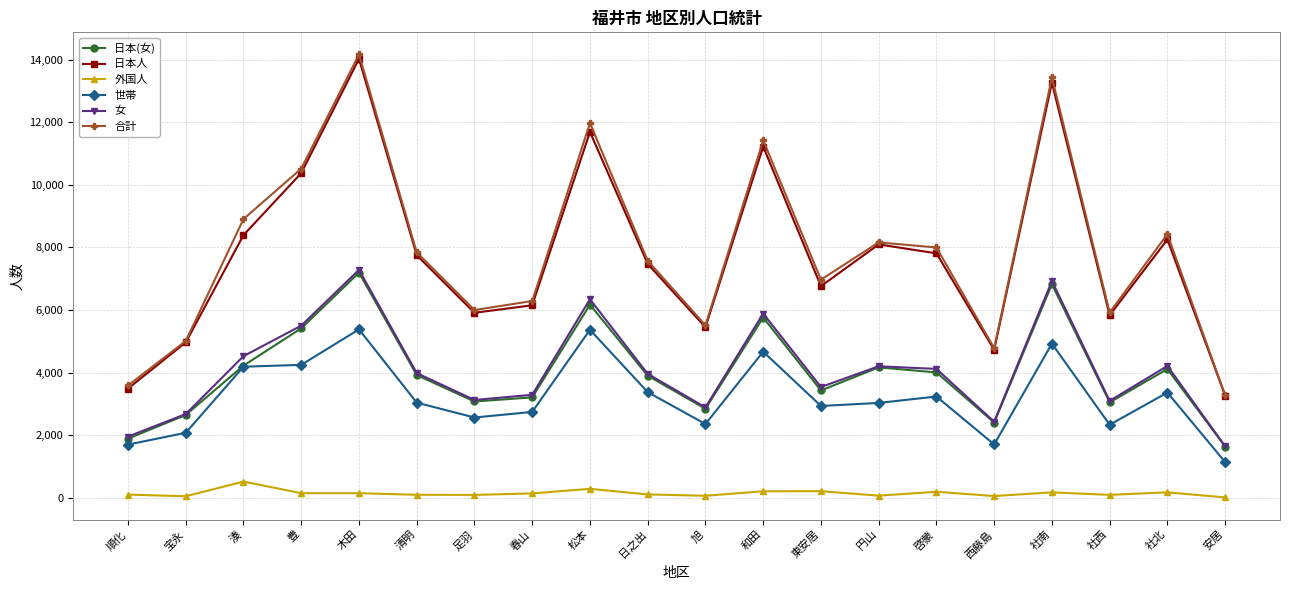

The 女 series shows 1097 at 西藤島. True or false?

False